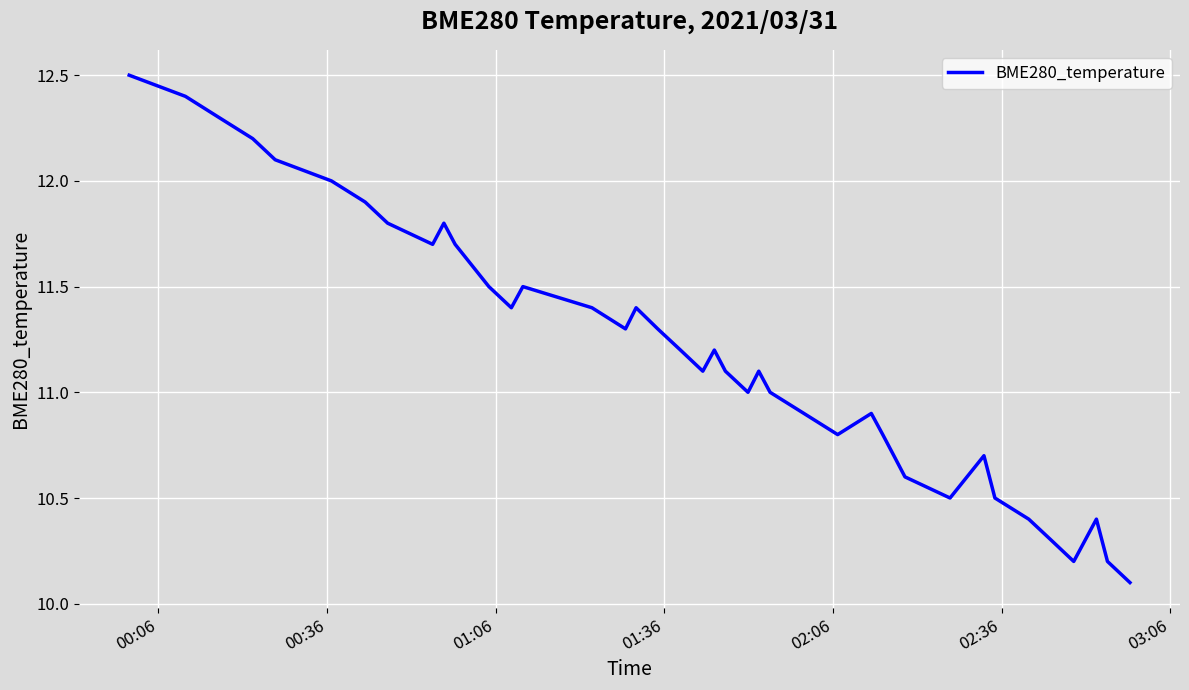

How many series are shown in this chart?

1